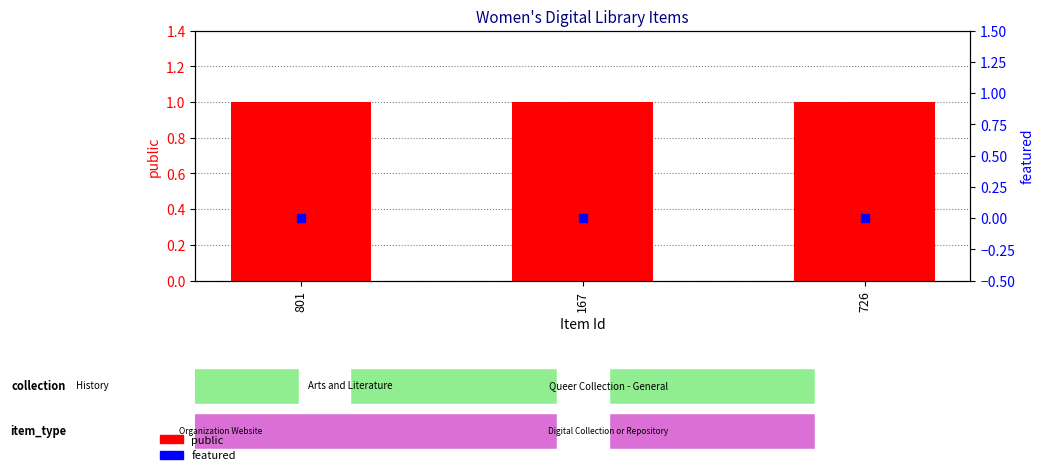

Which series reaches the minimum Y coordinate?

featured